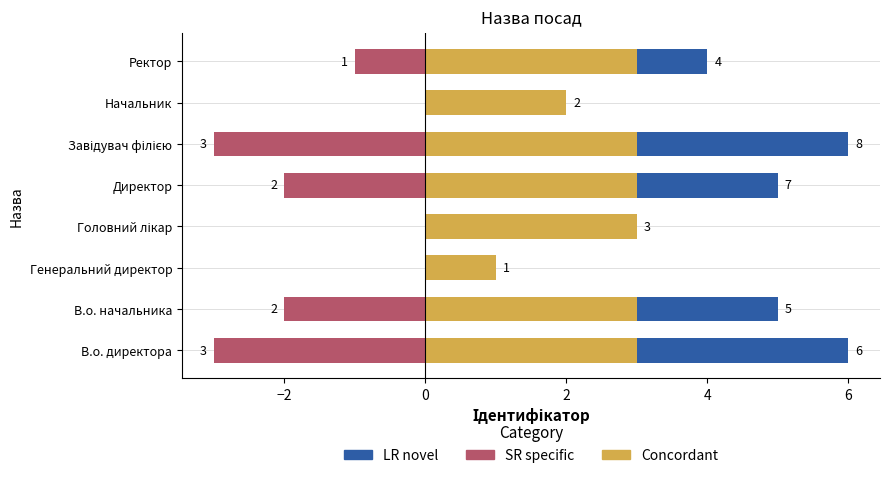

Is the value of SR specific at В.о. начальника greater than the value of Concordant at Ректор?

No